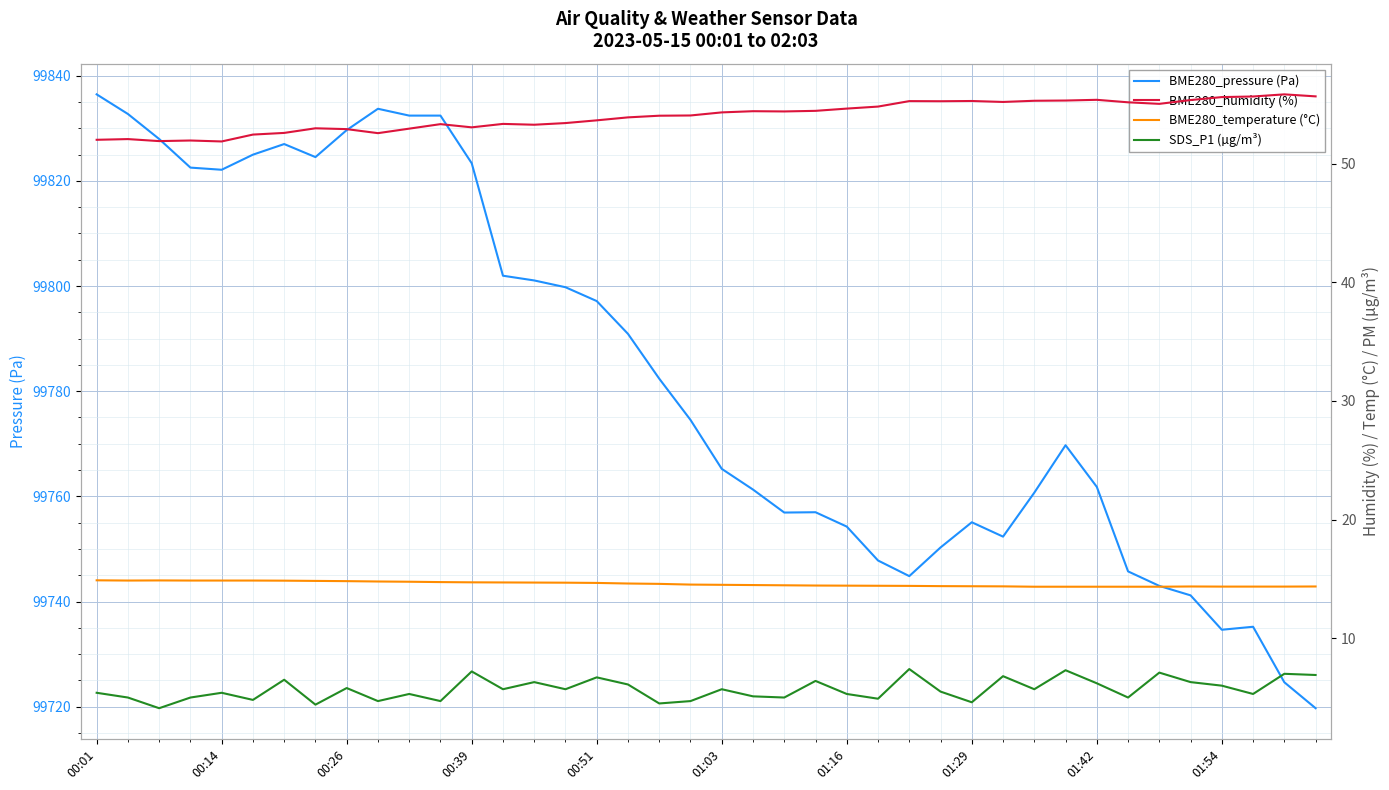

At 17, list the series in order from smallest to largest.

SDS_P1 (µg/m³), BME280_temperature (°C), BME280_humidity (%), BME280_pressure (Pa)